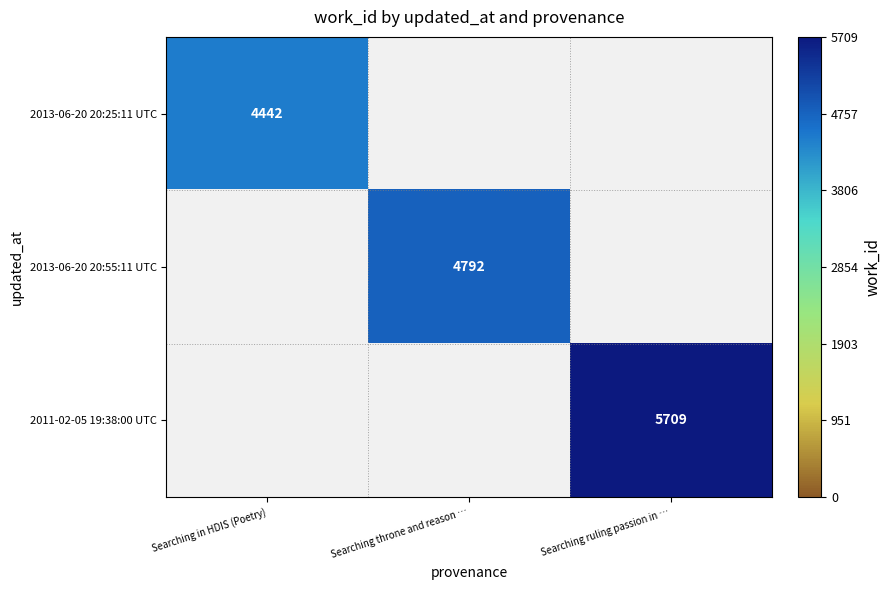

The 2011-02-05 19:38:00 UTC series shows 5709 at Searching ruling passion in …. True or false?

True